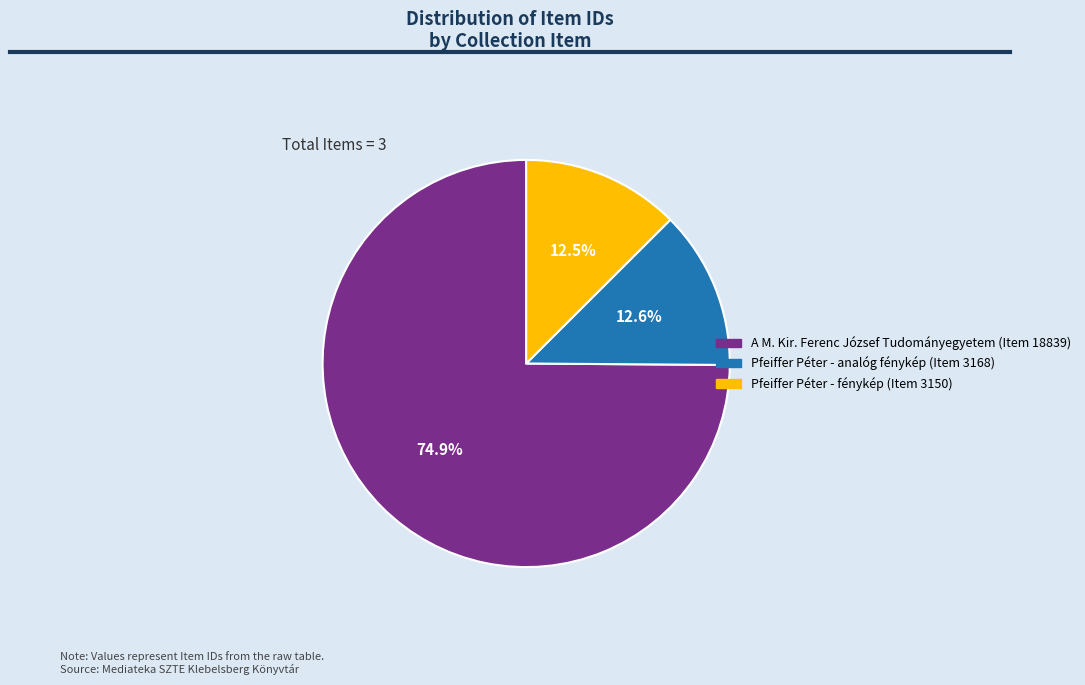

To the nearest percent, what portion does Pfeiffer Péter - analóg fénykép (Item 3168) represent?

13%